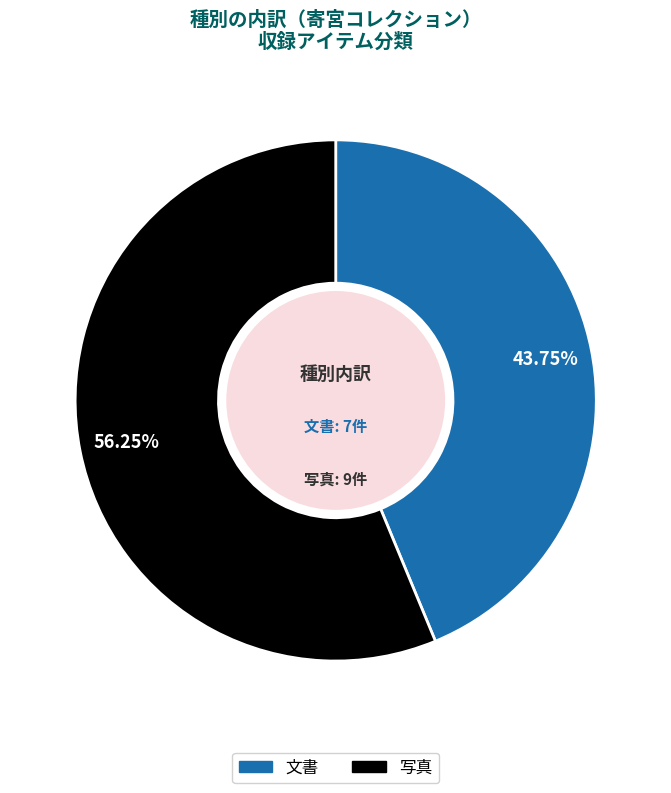

How many segments does this pie chart have?

2